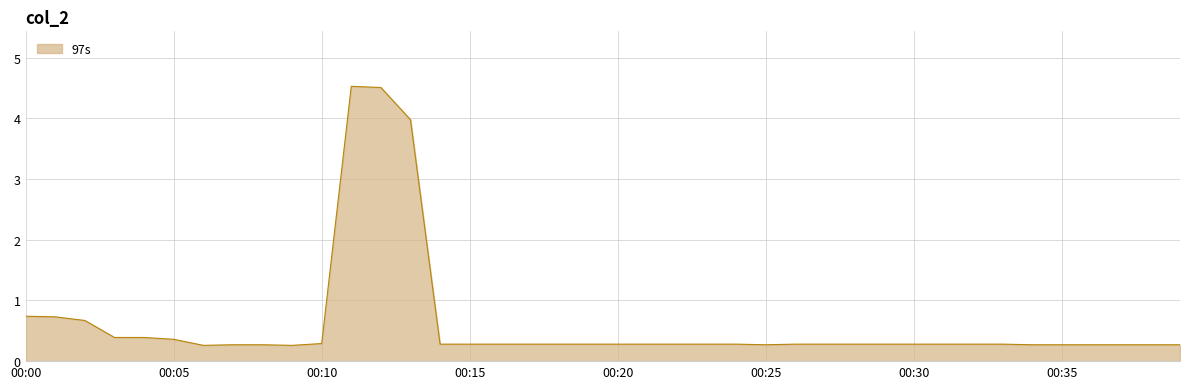

Does the chart have visible grid lines?

Yes